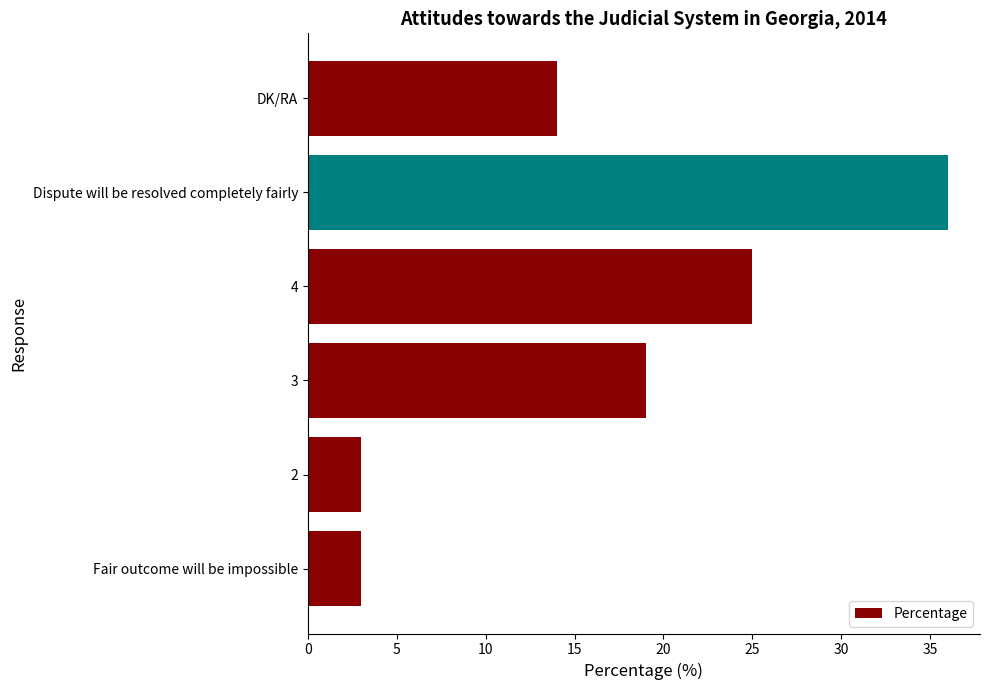

Reading bottom to top, extract all data points from this chart.

Fair outcome will be impossible=3	2=3	3=19	4=25	Dispute will be resolved completely fairly=36	DK/RA=14